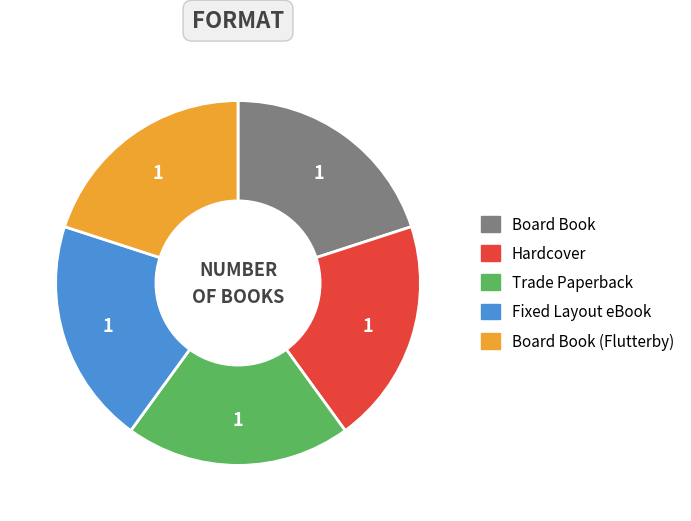

Does Board Book represent more than half of the total?

No